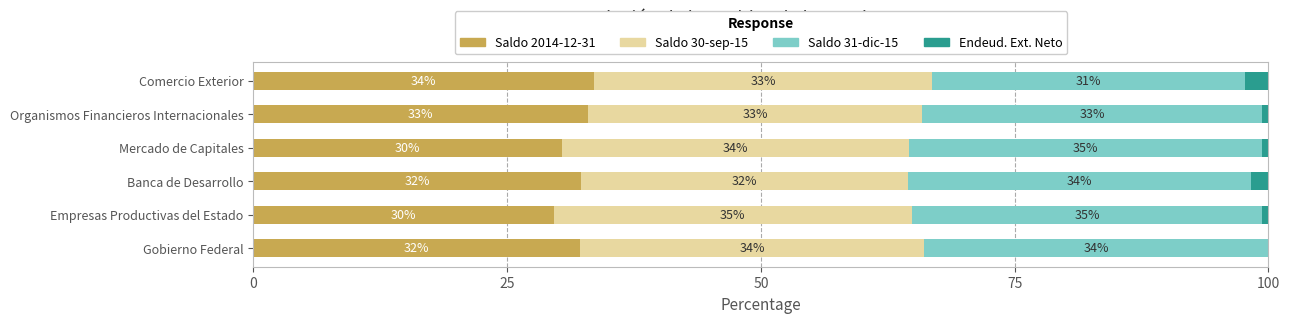

What is the approximate value of Saldo 2014-12-31 at Gobierno Federal?

32.2